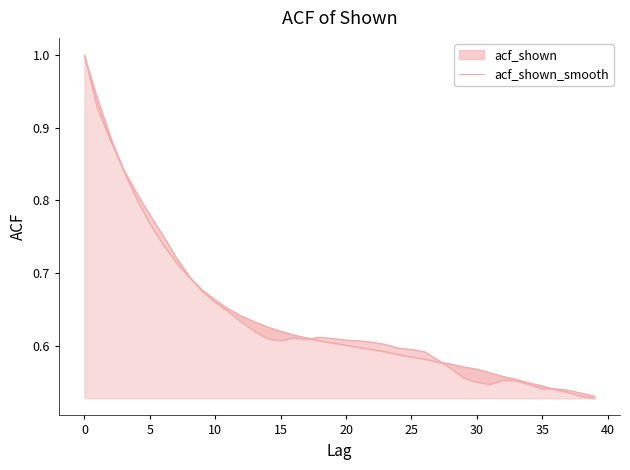

What is the difference between the values at 15 and 30?

0.1